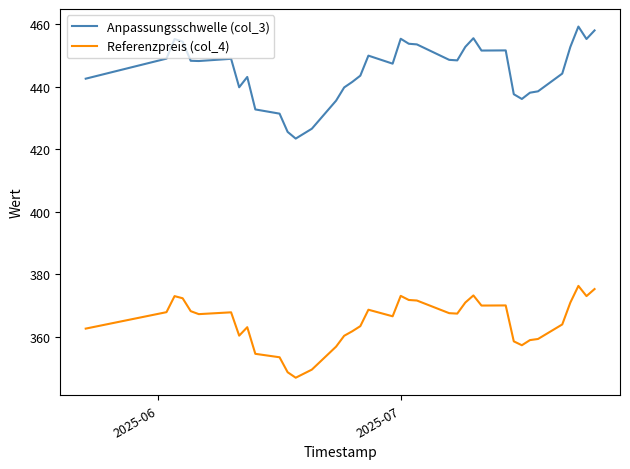

True or false: Referenzpreis (col_4) and Anpassungsschwelle (col_3) cross at least once.

False